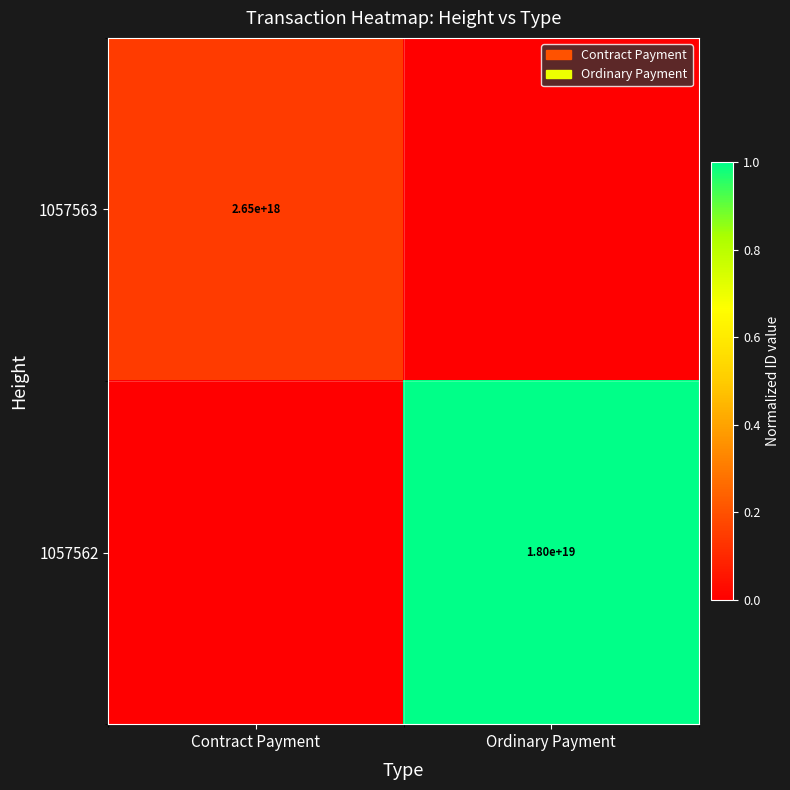

True or false: 1057562 has a value of 6202962464342853632 at Ordinary Payment.

False